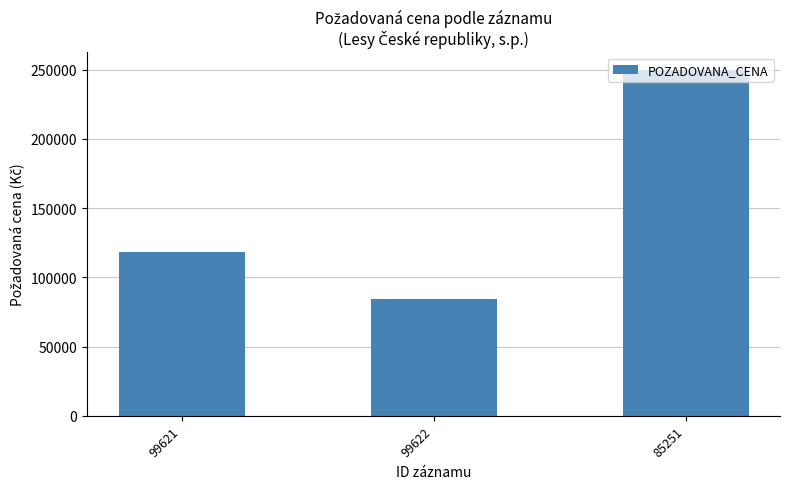

Where is the data nearest to the value 167075?

99621